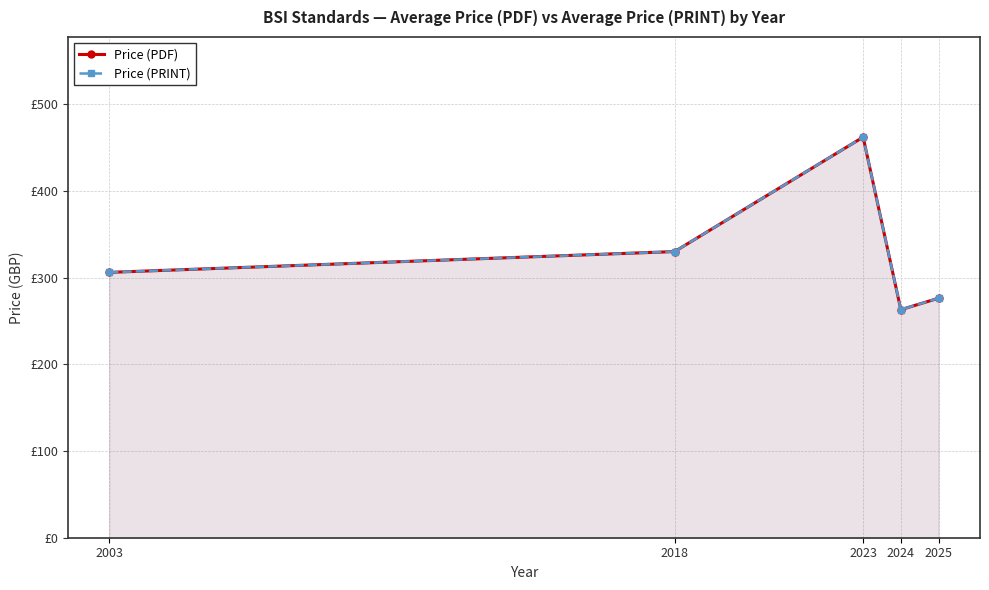

Reading left to right, list all the values displayed in this chart.

Price (PDF): 306.0	330.0	462.0	263.0	276.2
Price (PRINT): 306.0	330.0	462.0	263.0	276.2